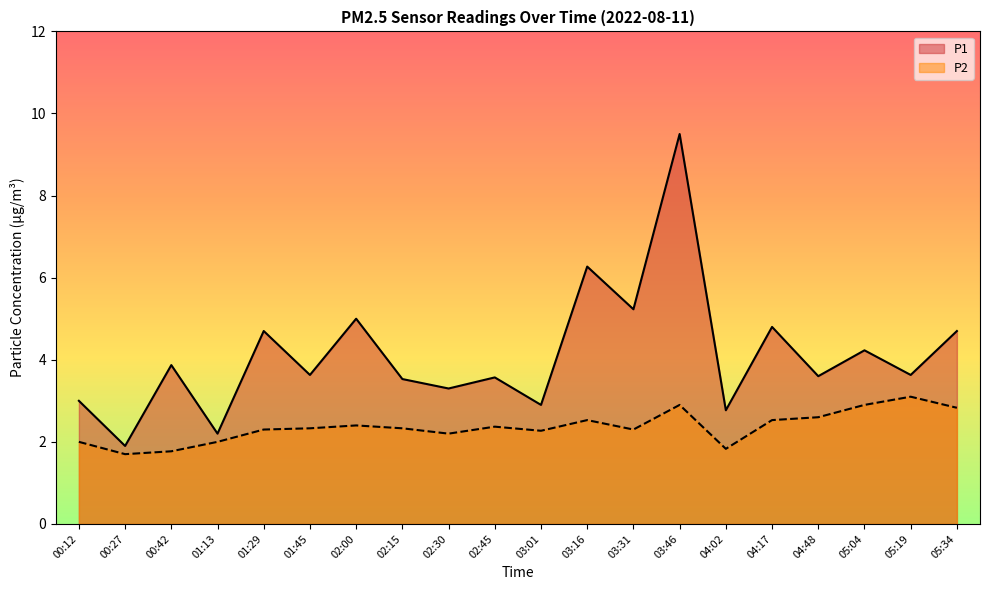

Between 01:45 and 01:13, which is larger?

01:45